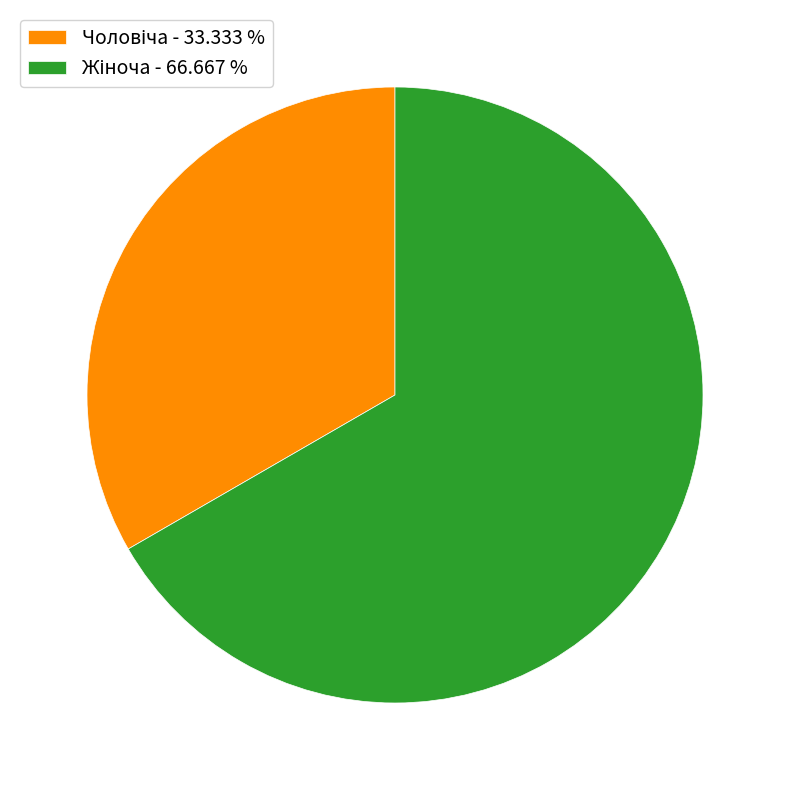

Count the number of slices in the pie.

2